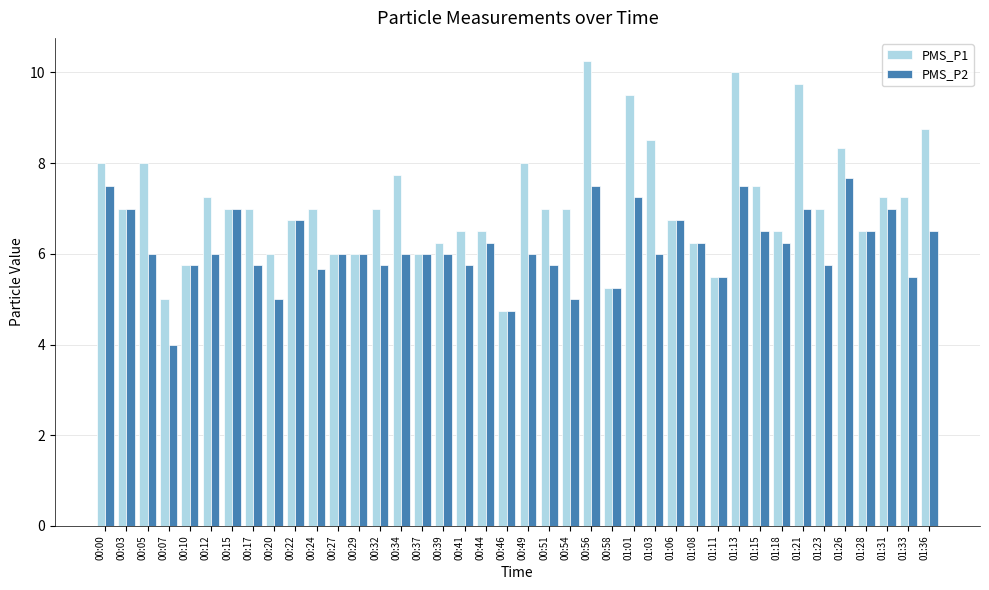

Is the value of PMS_P2 at 00:00 greater than the value of PMS_P1 at 00:29?

Yes